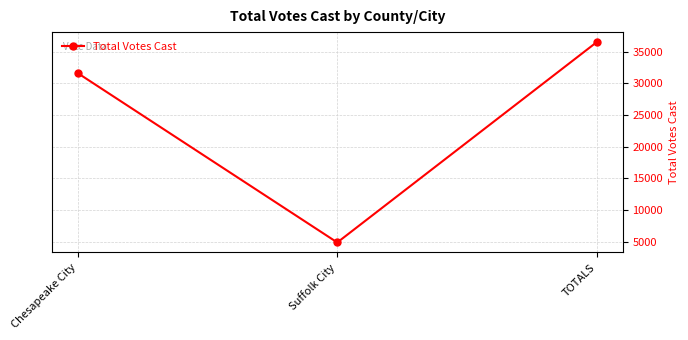

Which has a higher value, TOTALS or Suffolk City?

TOTALS